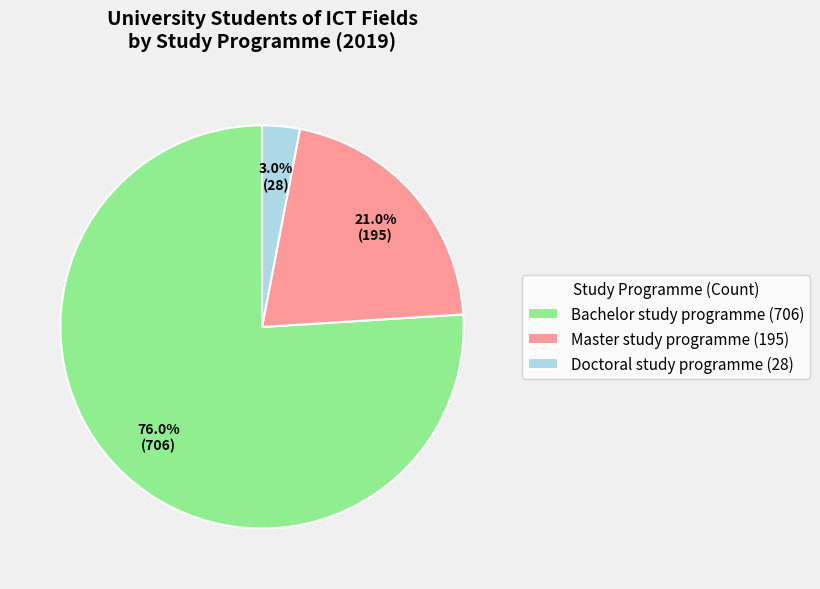

Which has a higher value, Bachelor study programme or Doctoral study programme?

Bachelor study programme